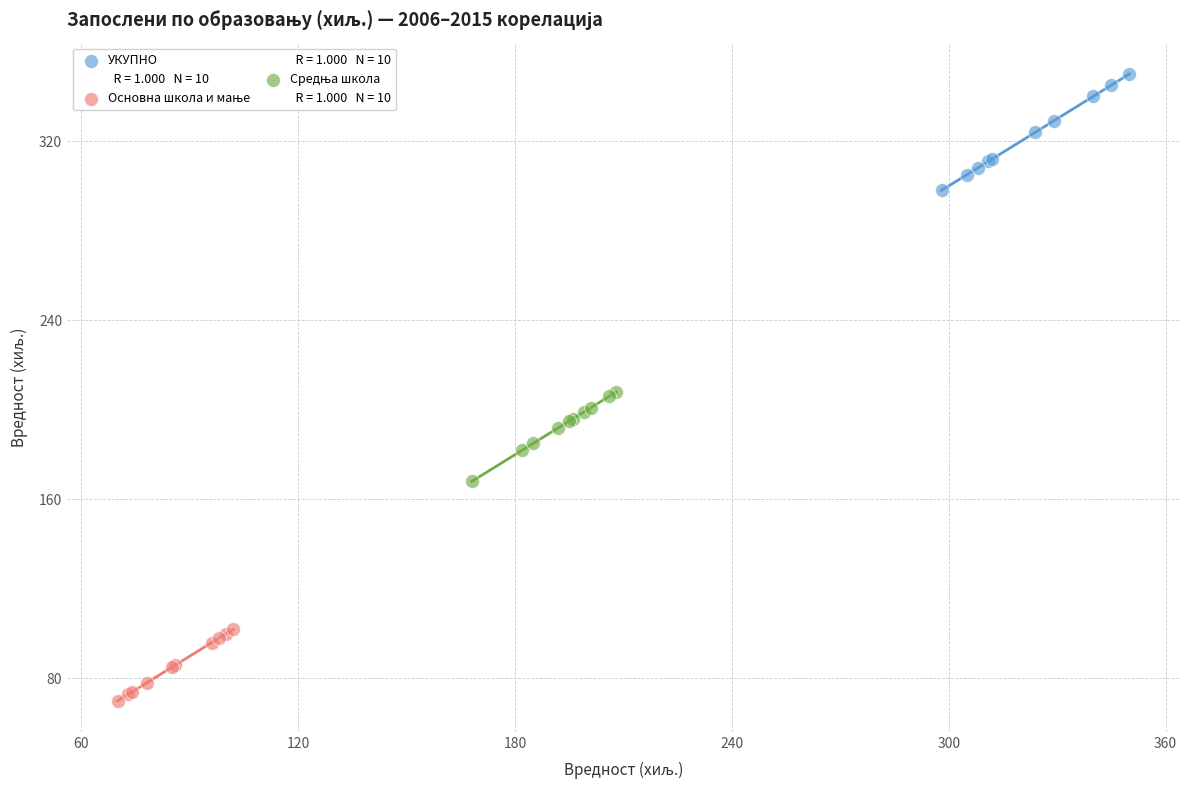

Which series reaches the maximum Y coordinate?

УКУПНО